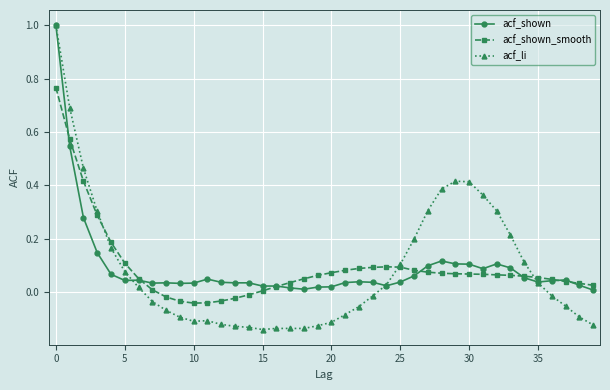

What is the maximum value for acf_li?

1.0